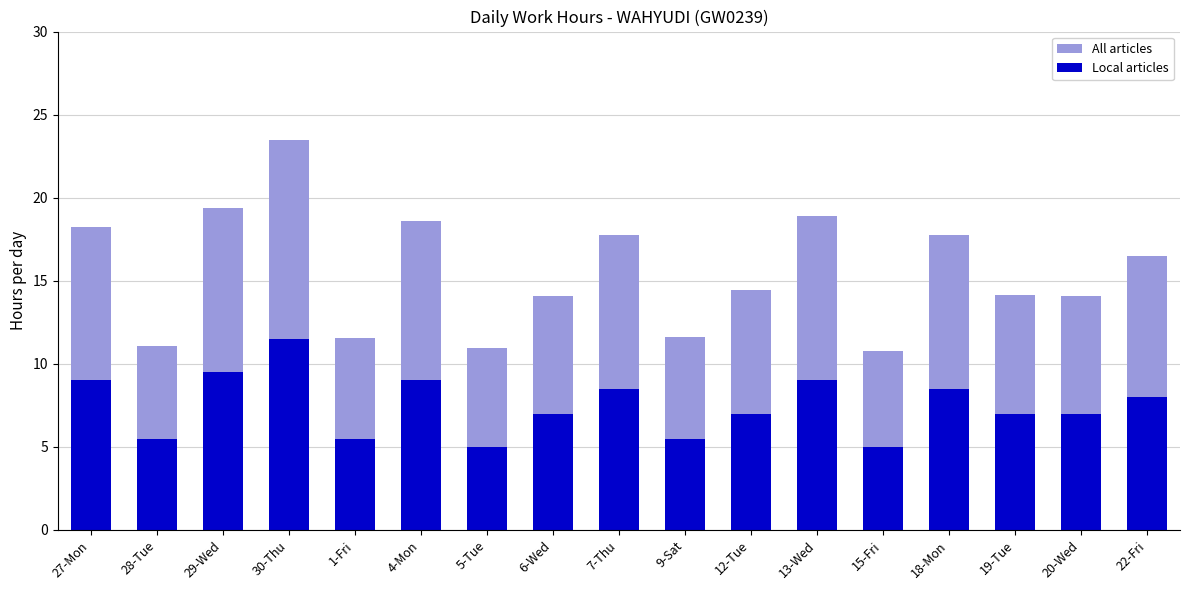

Rank the series by their maximum value, from lowest to highest.

Local articles, All articles